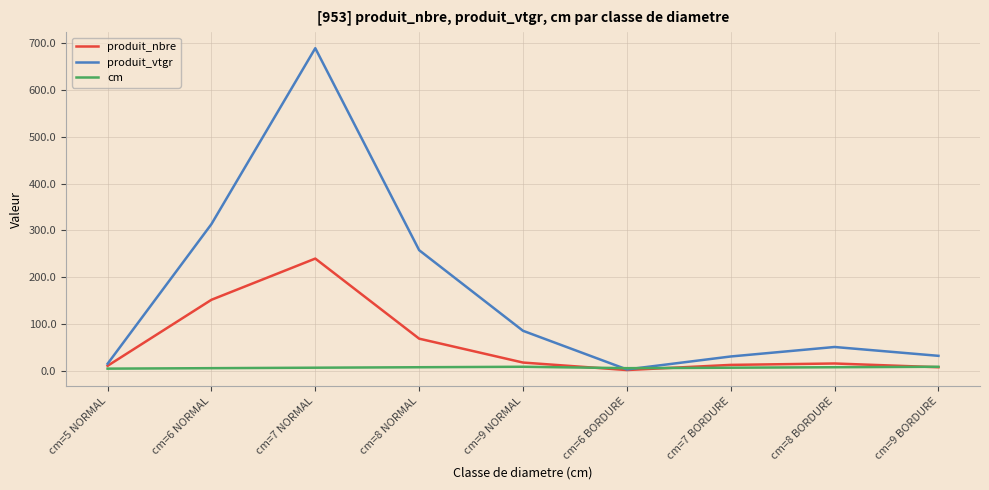

Where is produit_vtgr nearest to the value 346?

cm=6 NORMAL